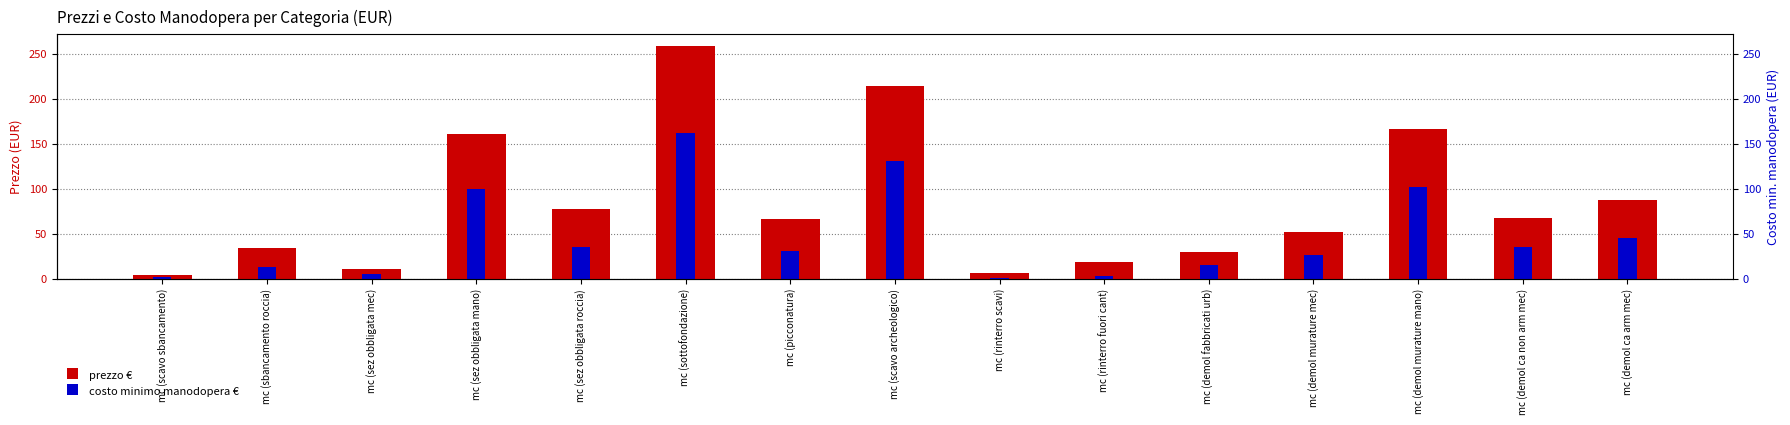

List the series in order of their peak value, lowest first.

costo minimo manodopera €, prezzo €